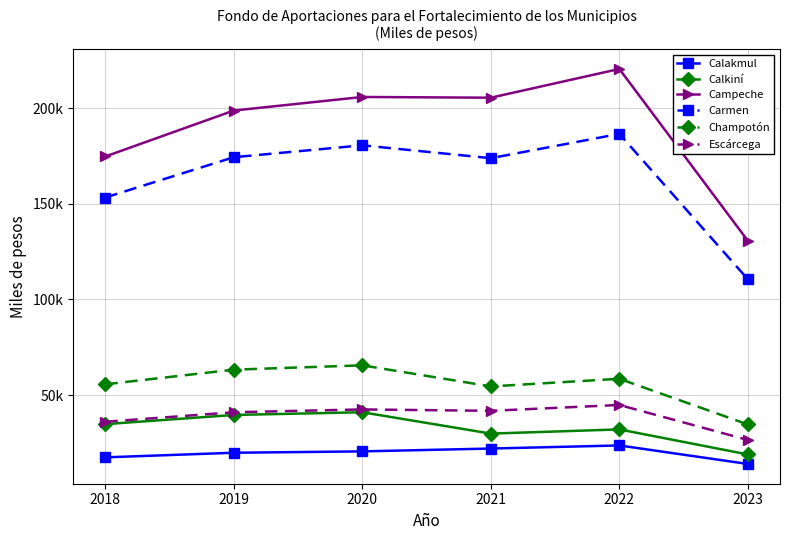

The value of Carmen at 2023 is 38060.5. True or false?

False